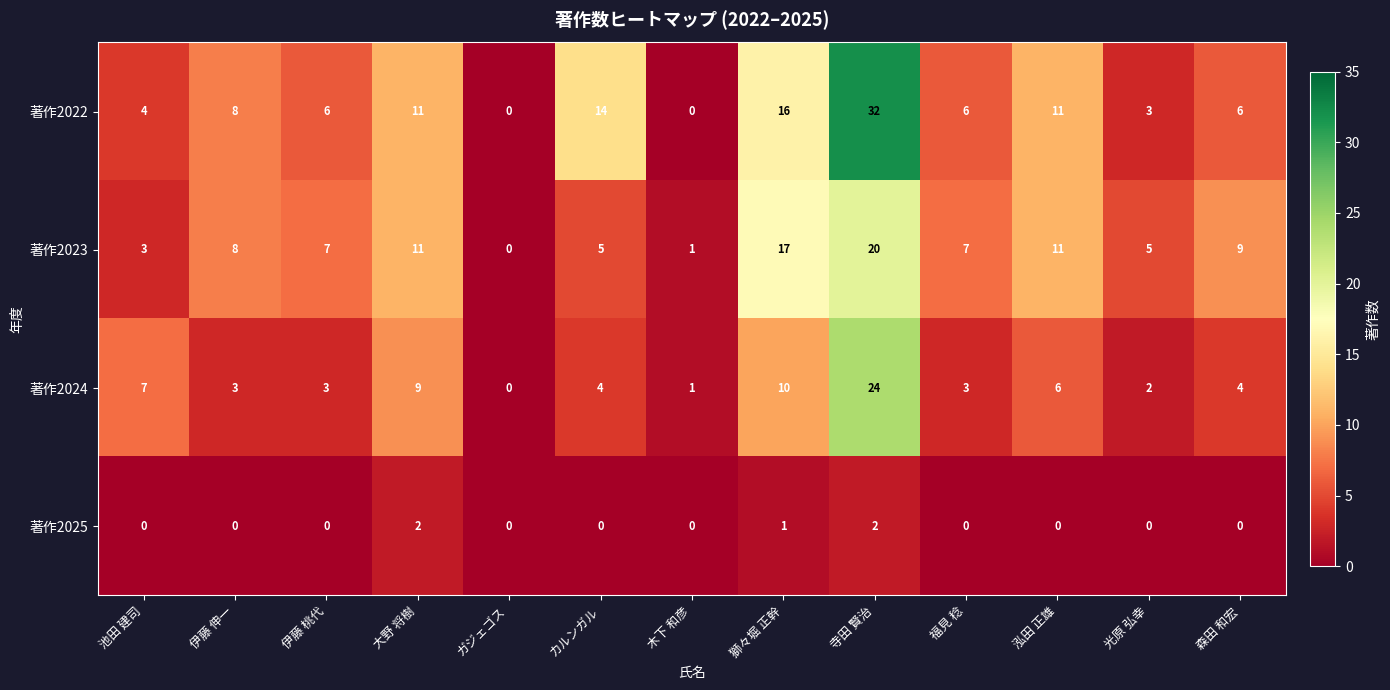

How many categories are shown in the chart?

13